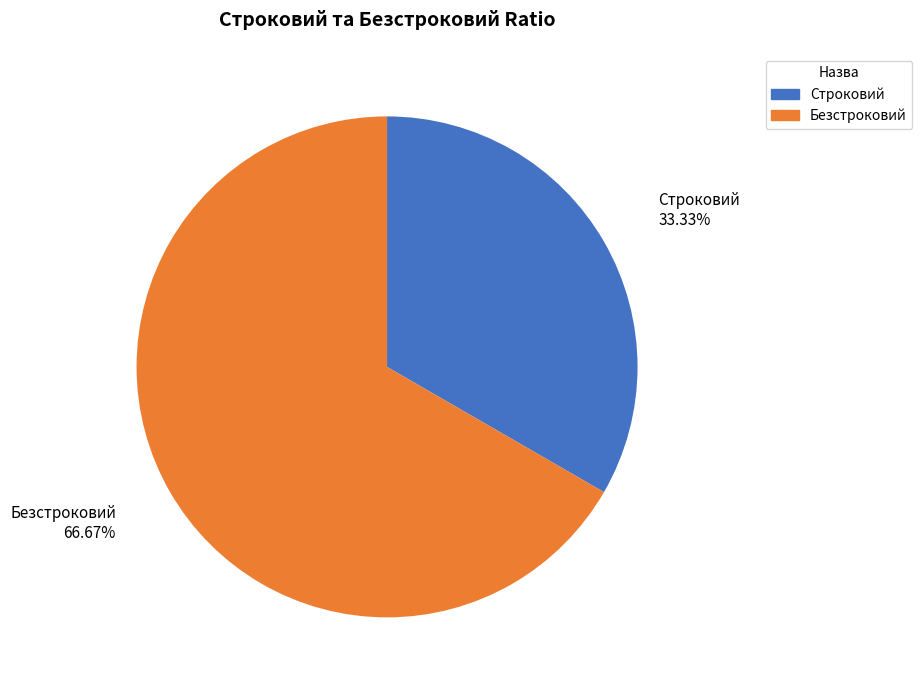

What is the total percentage of Строковий and Безстроковий?

100.0%